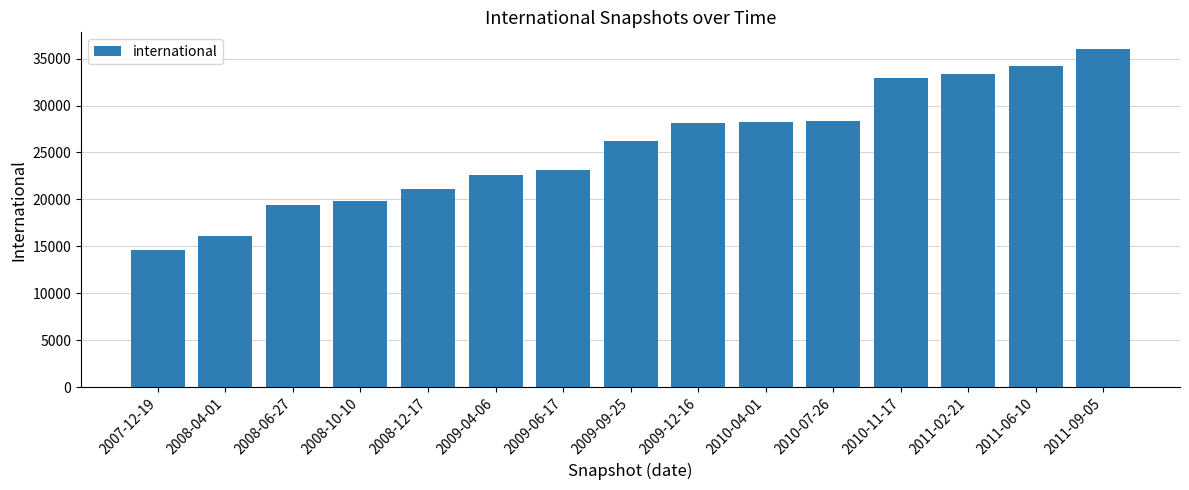

What is the greatest value displayed?

36003